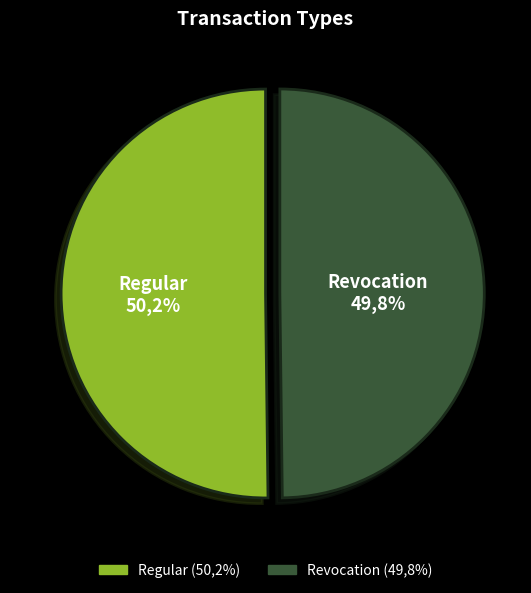

Count the number of slices in the pie.

2